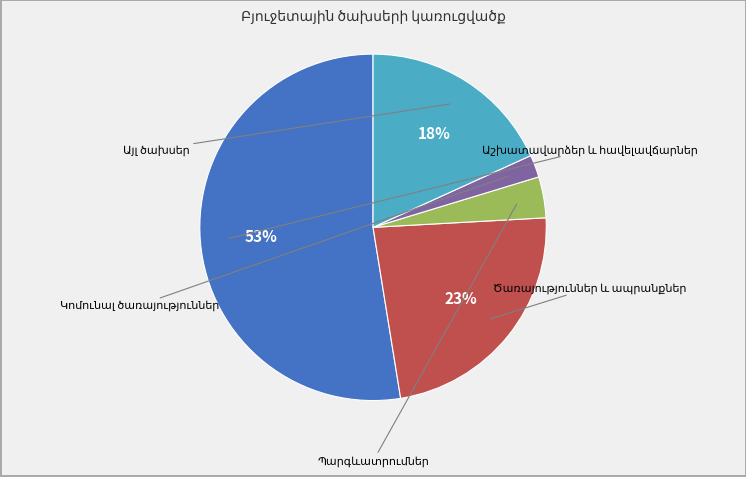

To the nearest percent, what is the average slice percentage?

20%